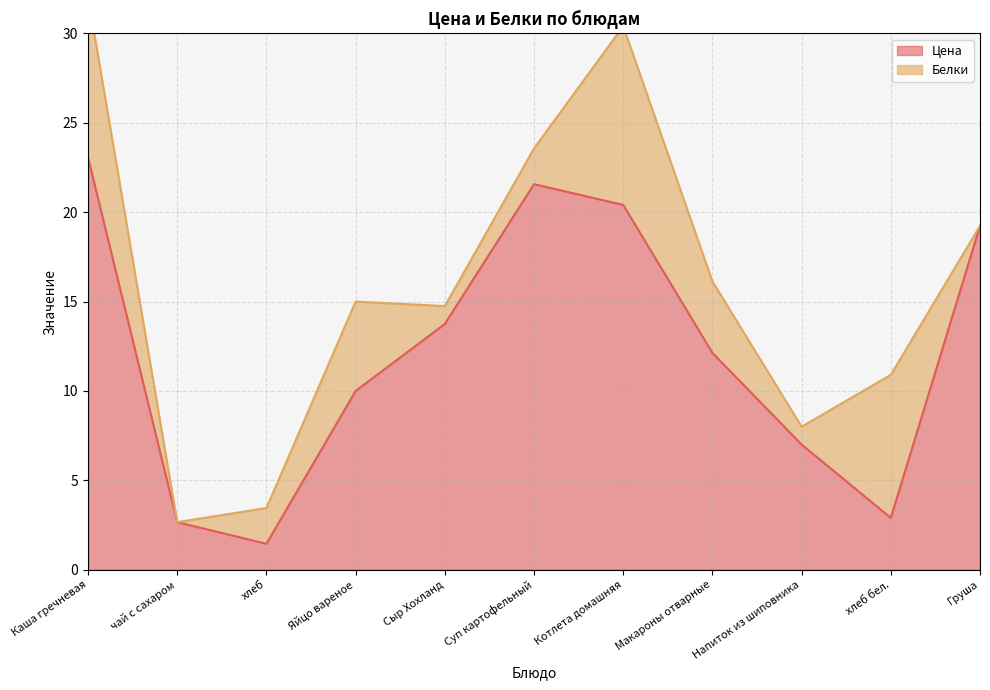

Count the number of values greater than 12.

6